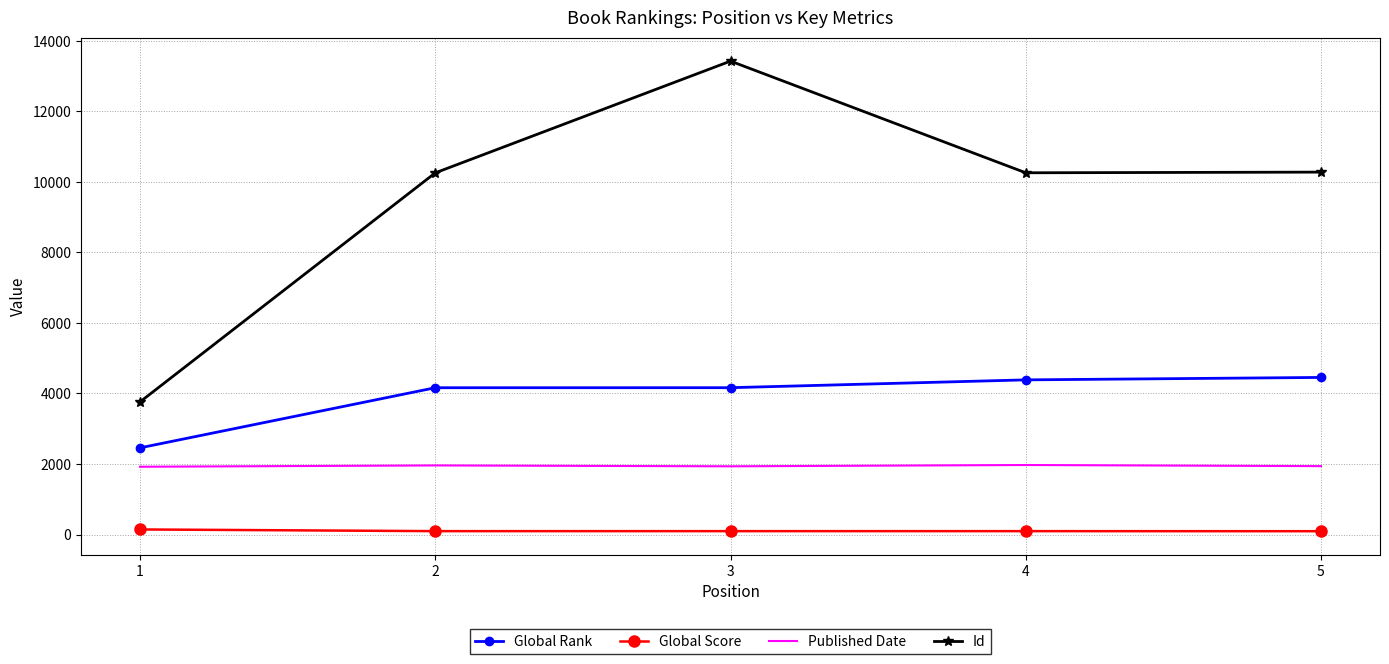

What is the spread (max minus min) of values at 4?

10160